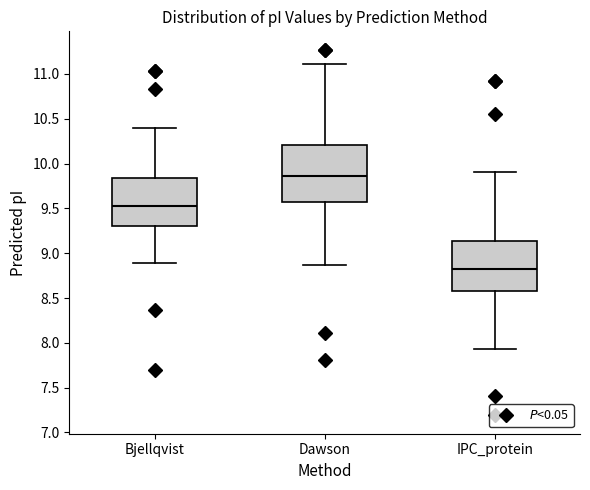

Reading left to right, transcribe this box plot: for each box, give where its median line is, the range the box spans, and where its two whiskers end, as read against the y-axis. The values are not printed on the chart, so give them approximately, as read against the axis.

Bjellqvist: median 9.55, box 9.30 to 9.85, whiskers 8.90 to 10.40
Dawson: median 9.85, box 9.55 to 10.20, whiskers 8.85 to 11.10
IPC_protein: median 8.85, box 8.60 to 9.15, whiskers 7.95 to 9.90